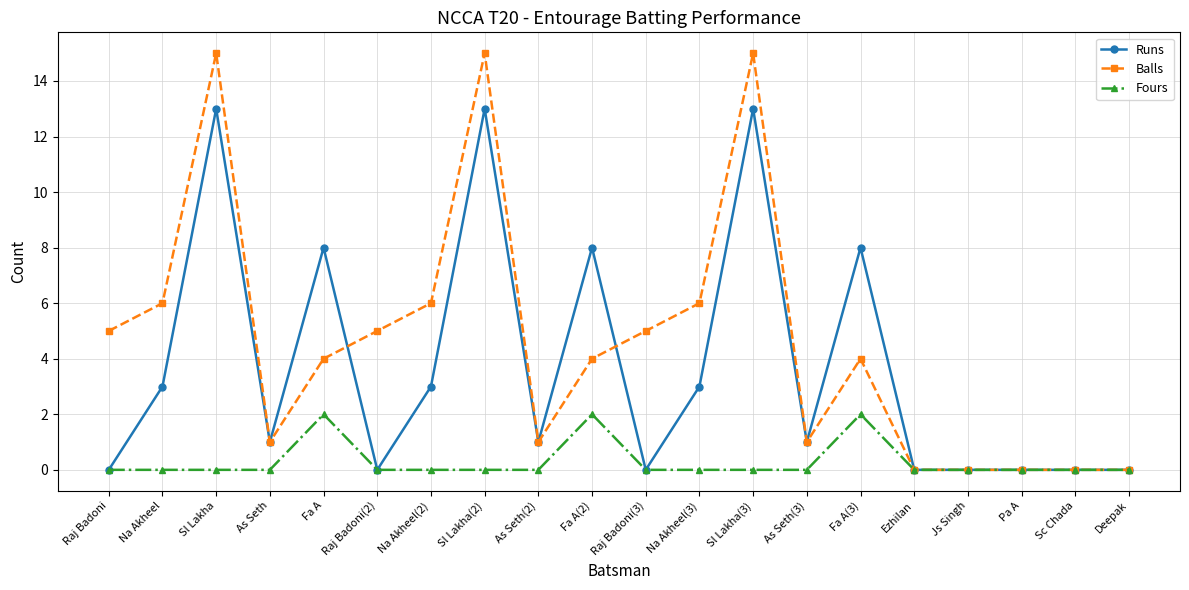

At which category does Balls reach its first local valley?

As Seth